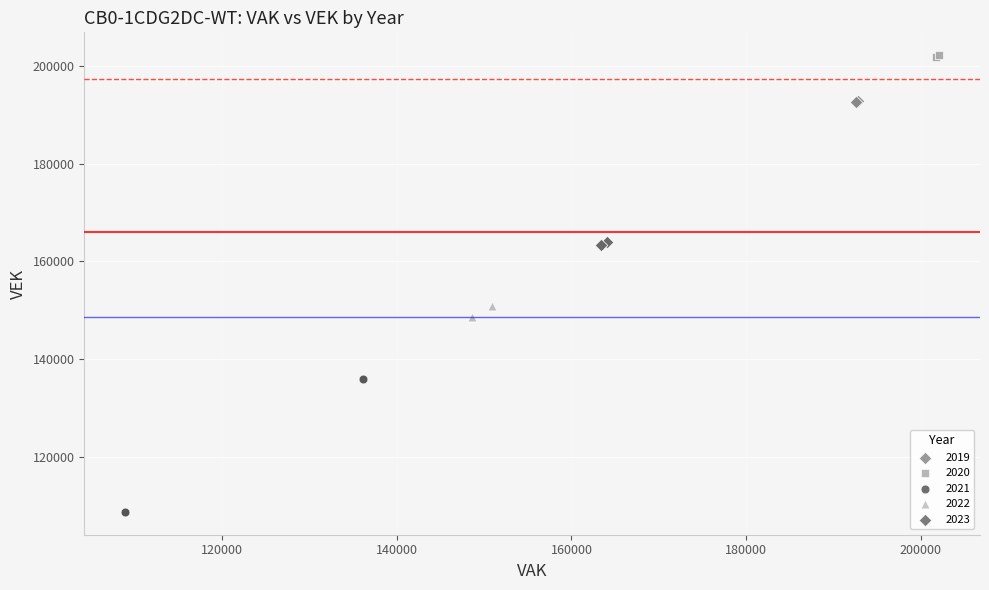

Which series has the largest Y range (max minus min)?

2021